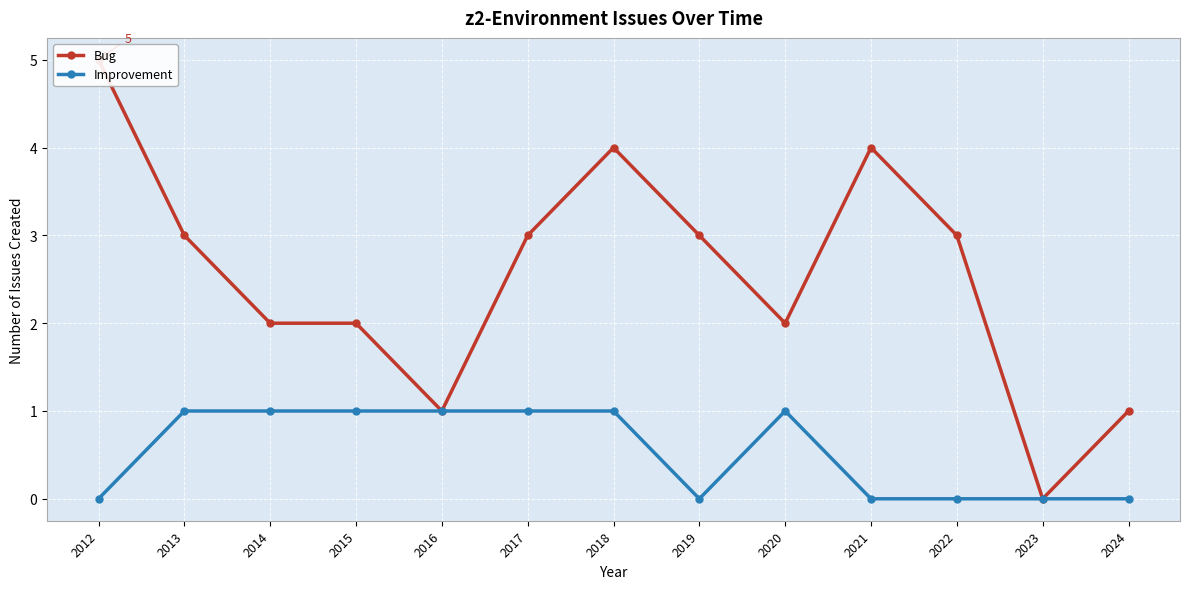

At which label is Improvement closest to 0?

2012